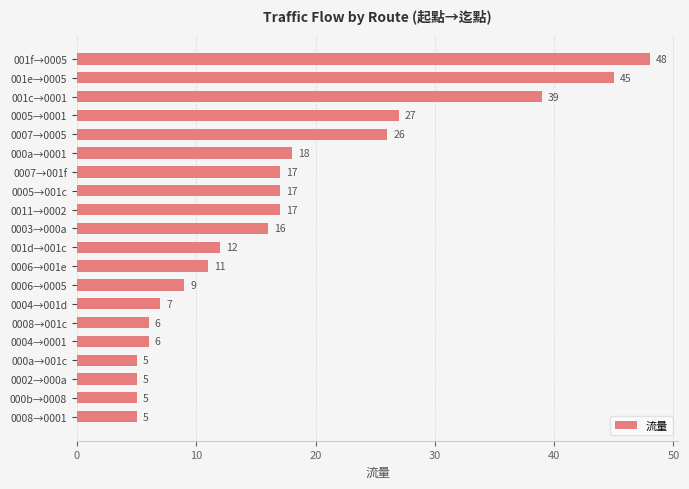

Where is the data nearest to the value 26?

0007→0005